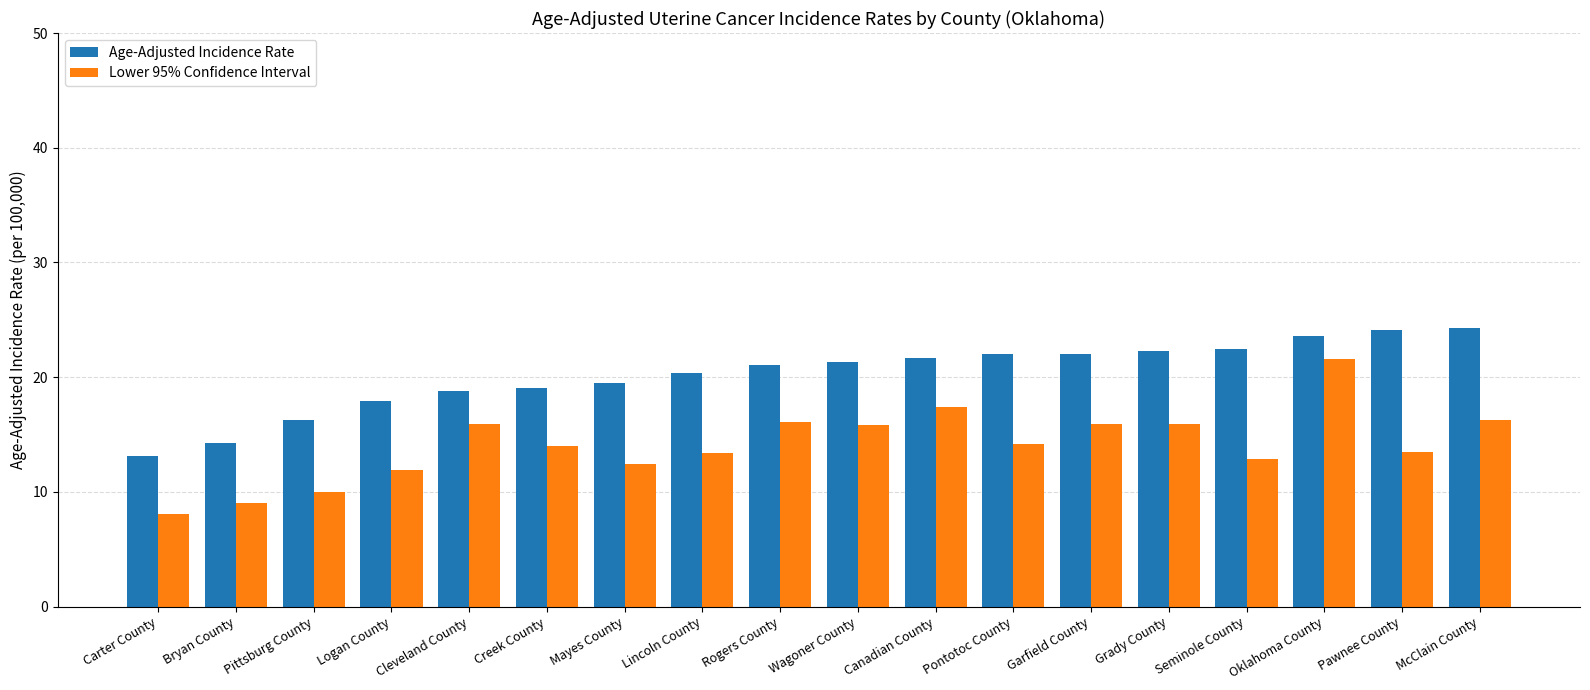

What are all the series names shown in the legend?

Age-Adjusted Incidence Rate, Lower 95% Confidence Interval